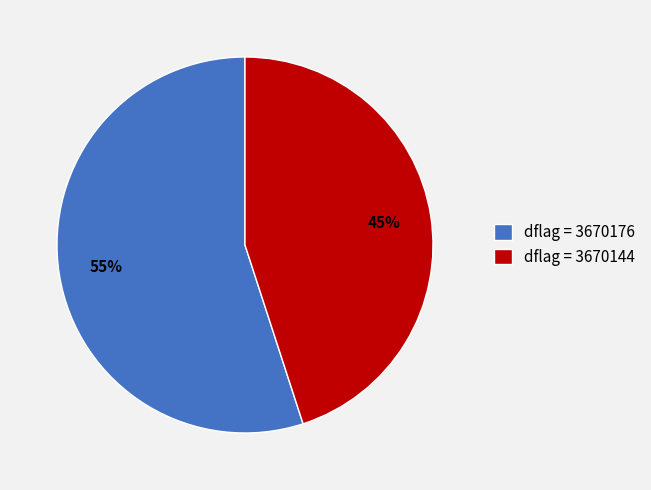

Is the sum of dflag = 3670144 and dflag = 3670176 greater than half?

Yes